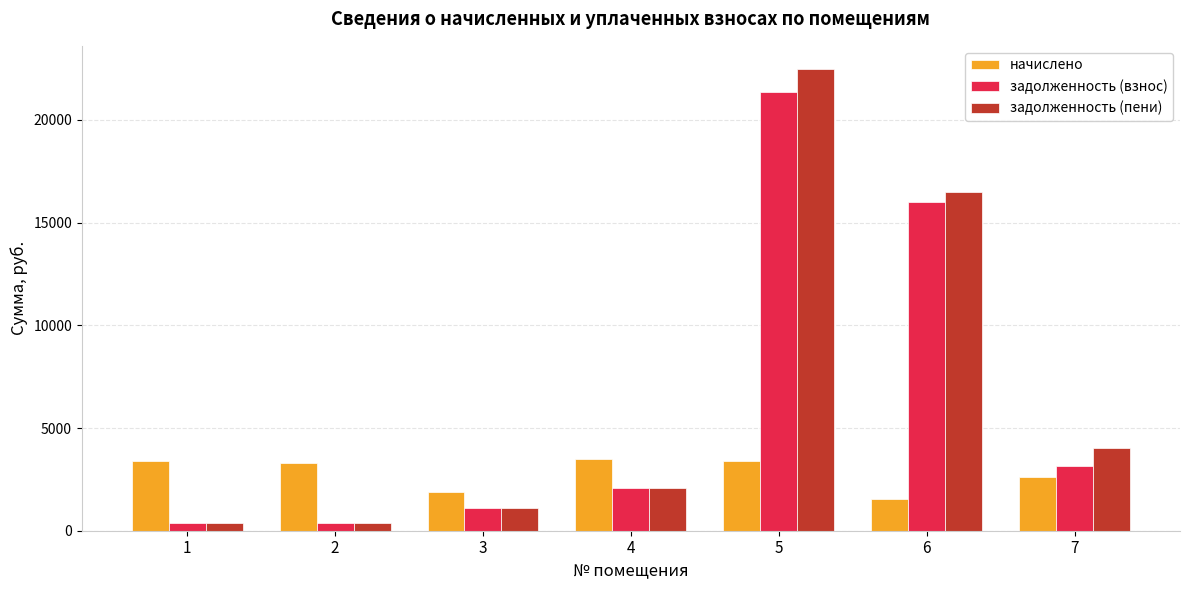

At which label is начислено closest to 2505?

7